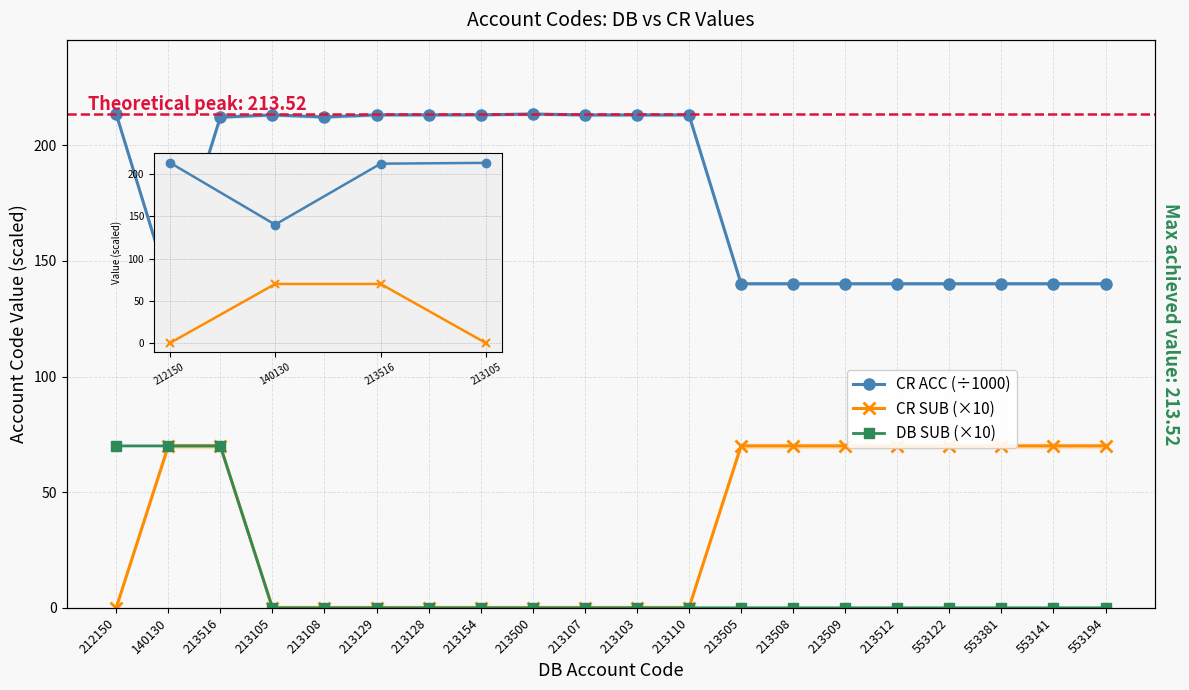

Is this an area chart (filled region under the line)?

No